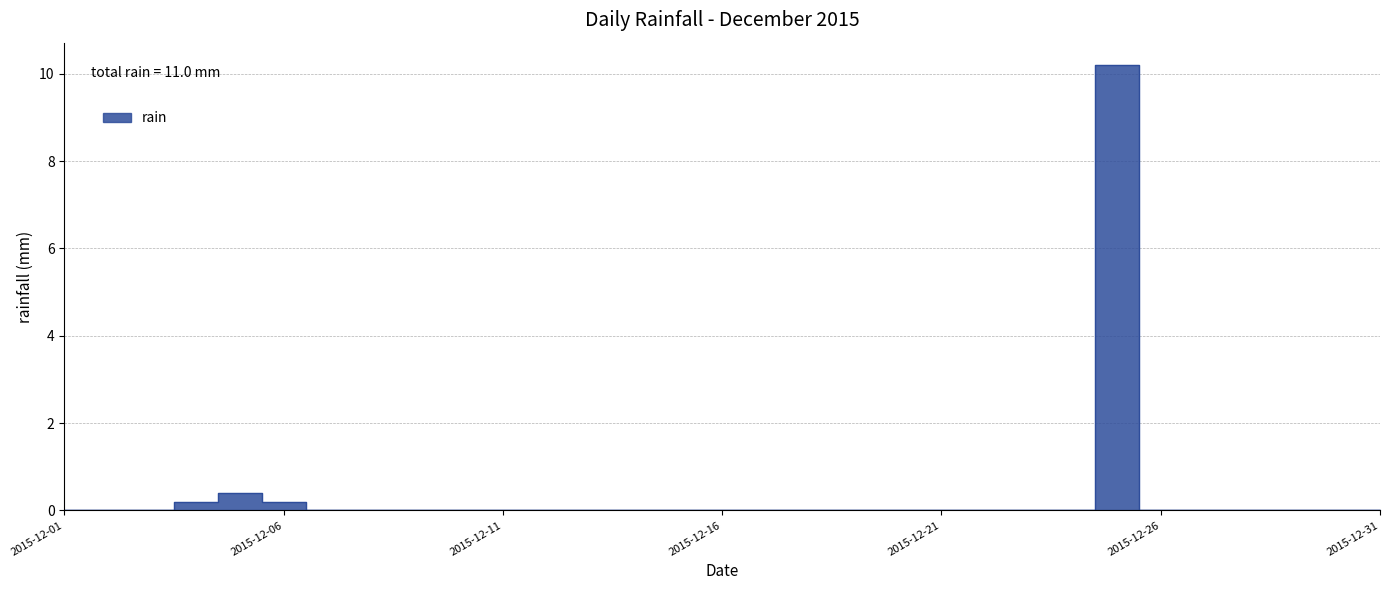

Reading right to left, extract all data points from this chart.

0.0	0.0	0.0	0.0	0.0	0.0	10.2	0.0	0.0	0.0	0.0	0.0	0.0	0.0	0.0	0.0	0.0	0.0	0.0	0.0	0.0	0.0	0.0	0.0	0.0	0.2	0.4	0.2	0.0	0.0	0.0